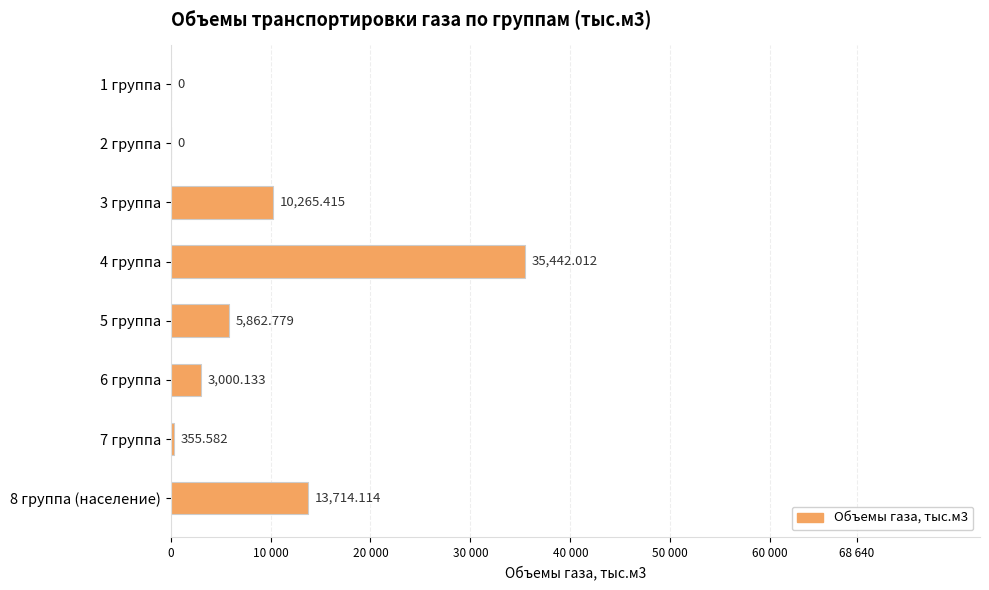

How many data points does each series have?

8